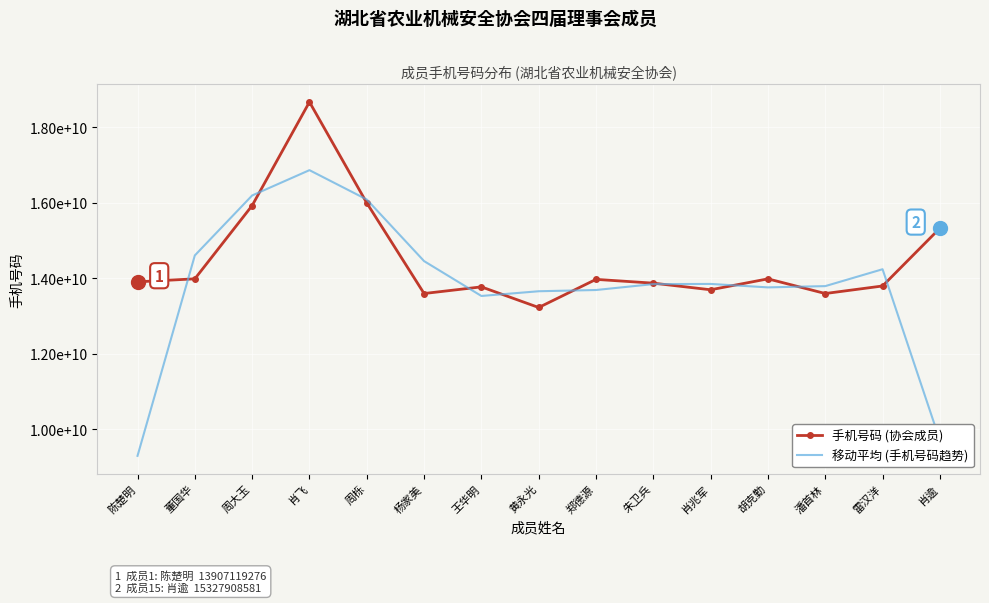

Which category has the lowest value across all series?

陈楚明